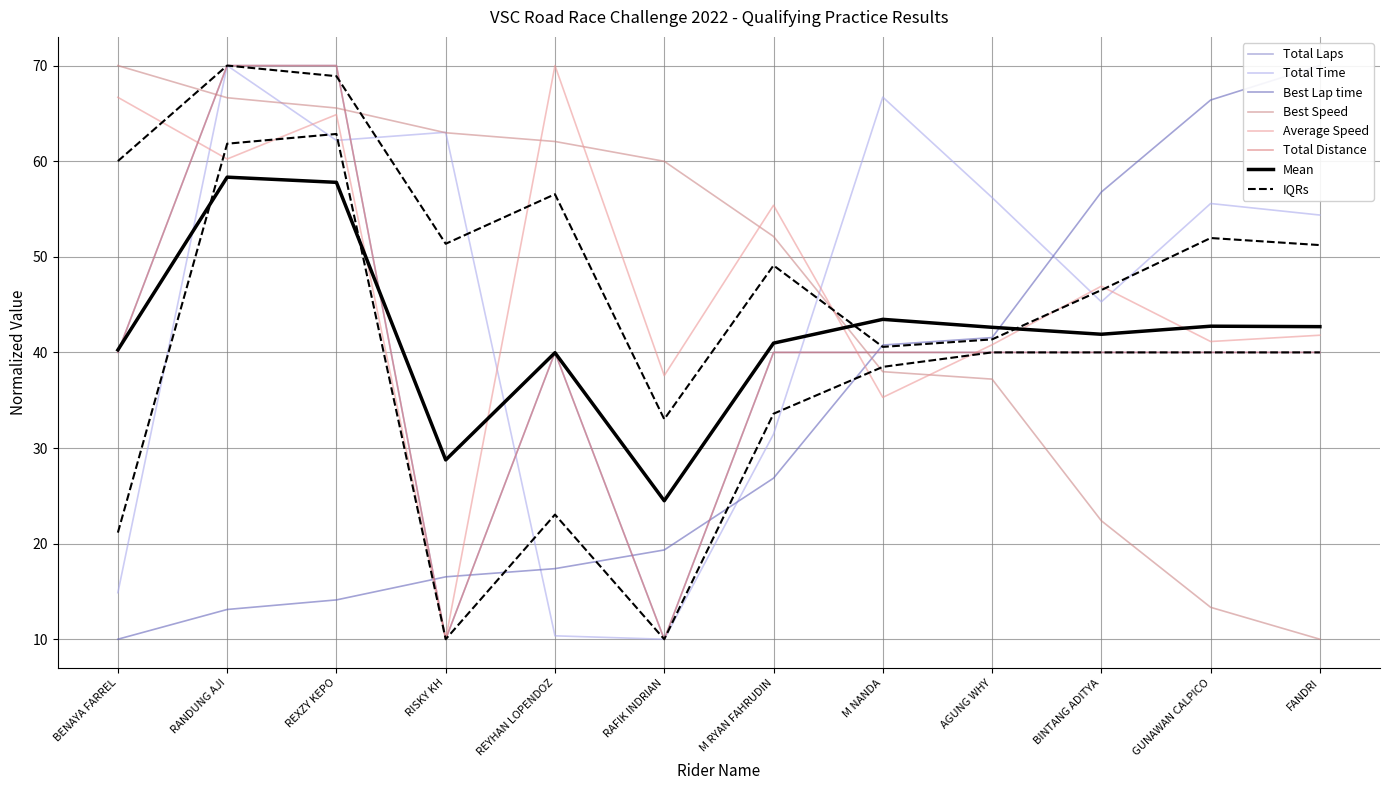

Where does the Total Distance series first go above 39?

BENAYA FARREL